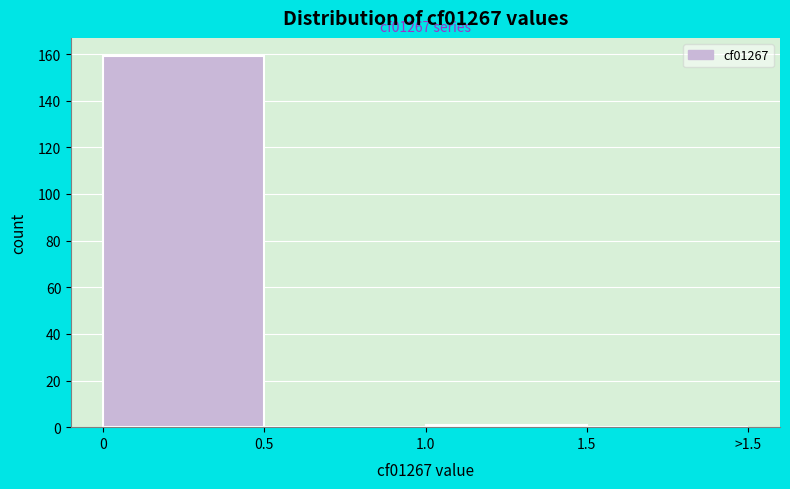

Reading right to left, transcribe all the data shown in this chart.

1.5=0	1.0=1	0.5=0	0=159